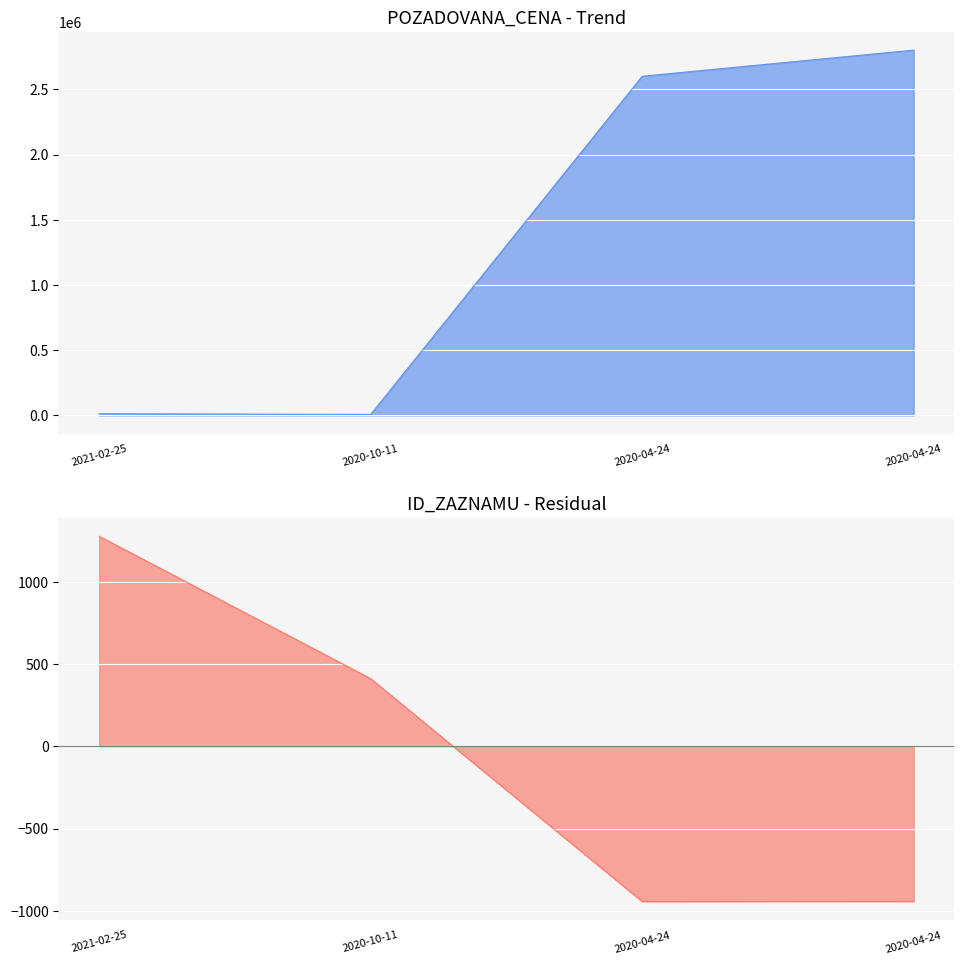

Does the chart display data point markers on the line(s)?

No